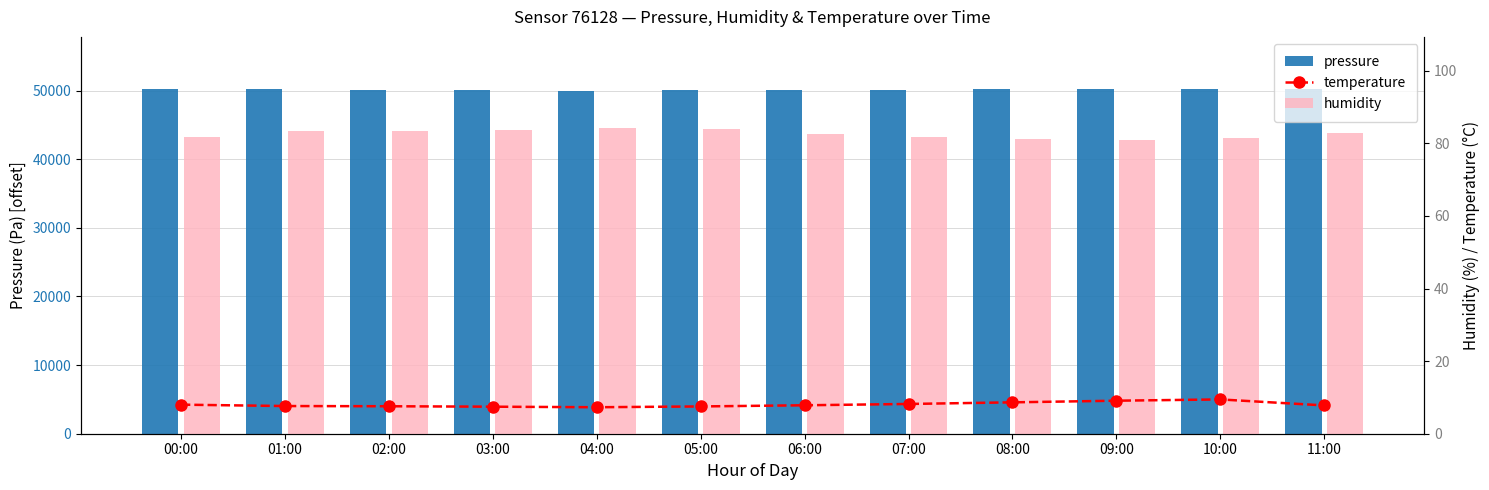

Which series has the largest total across all categories?

pressure